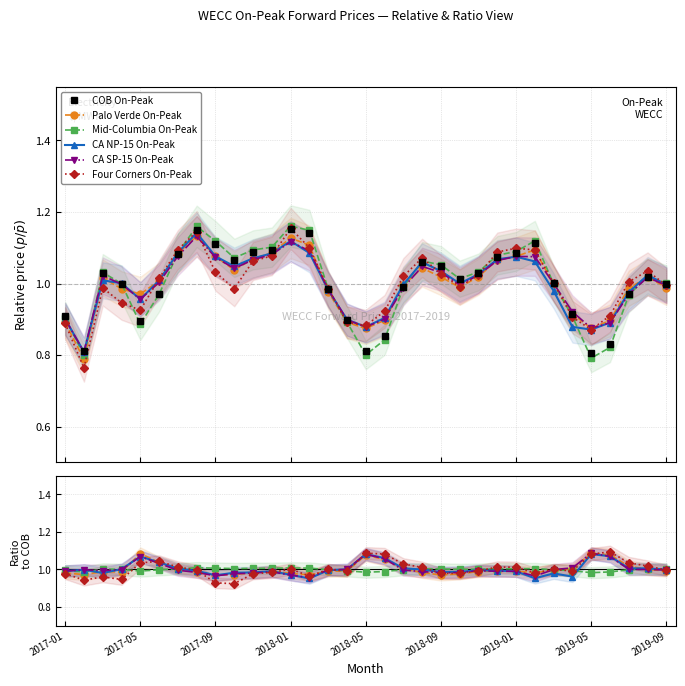

Is this an area chart (filled region under the line)?

No